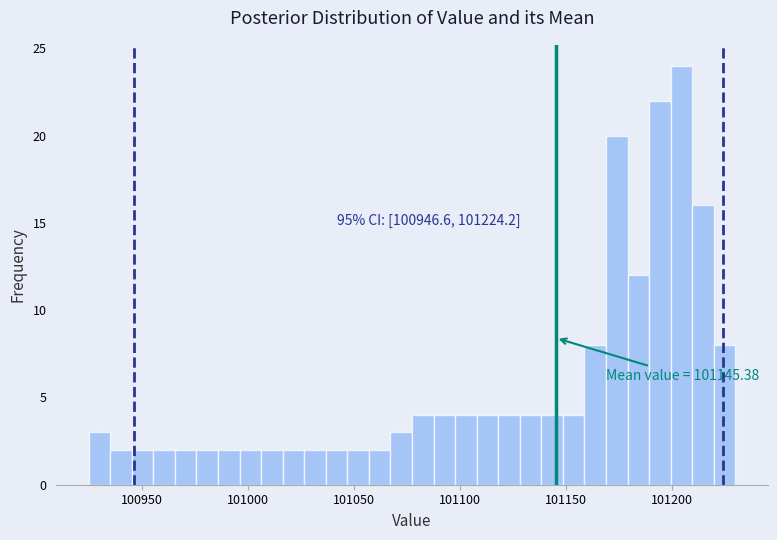

Around what value on the x-axis is the tallest bar? Give the approximate position of its centre, as read against the axis.

101205